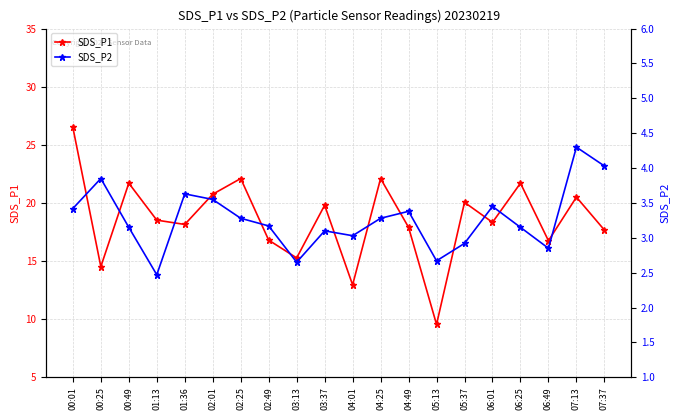

Between 02:01 and 02:49, which is larger?

02:01